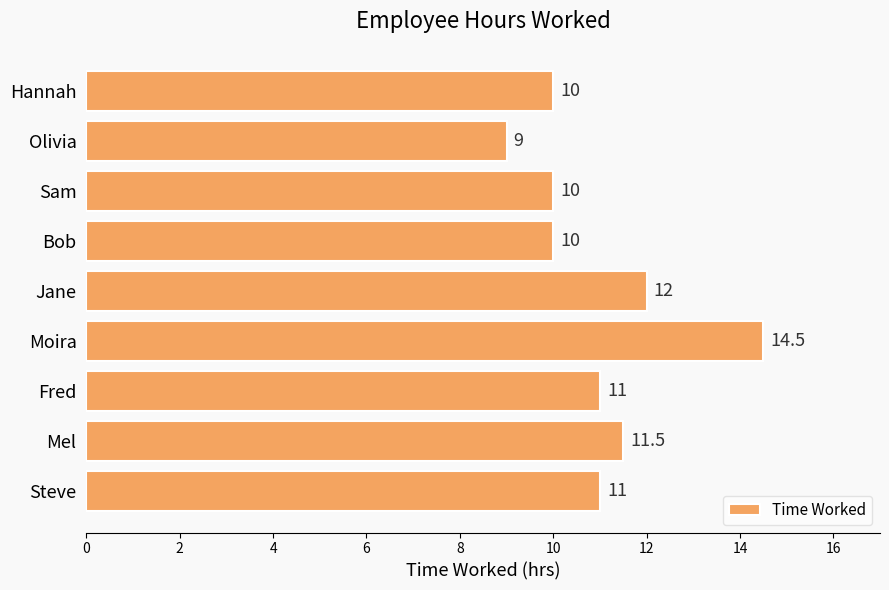

Read the value at Olivia.

9.0